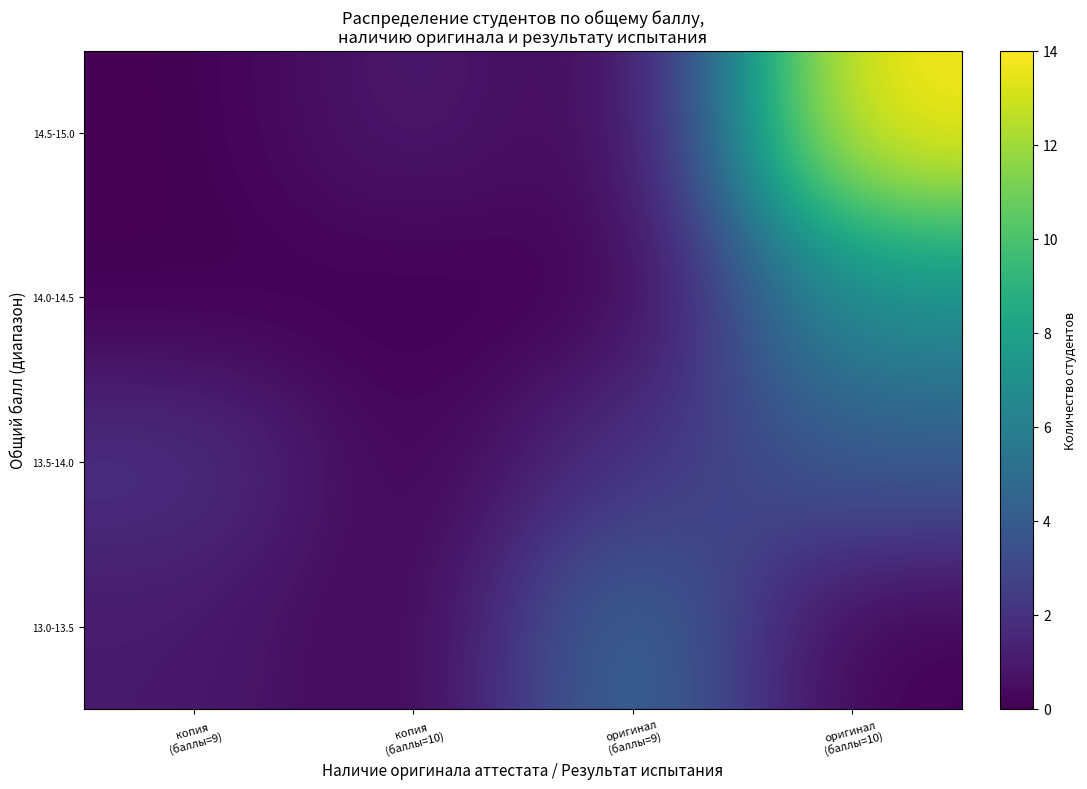

At which category is the sum across all series the highest?

оригинал
(баллы=10)